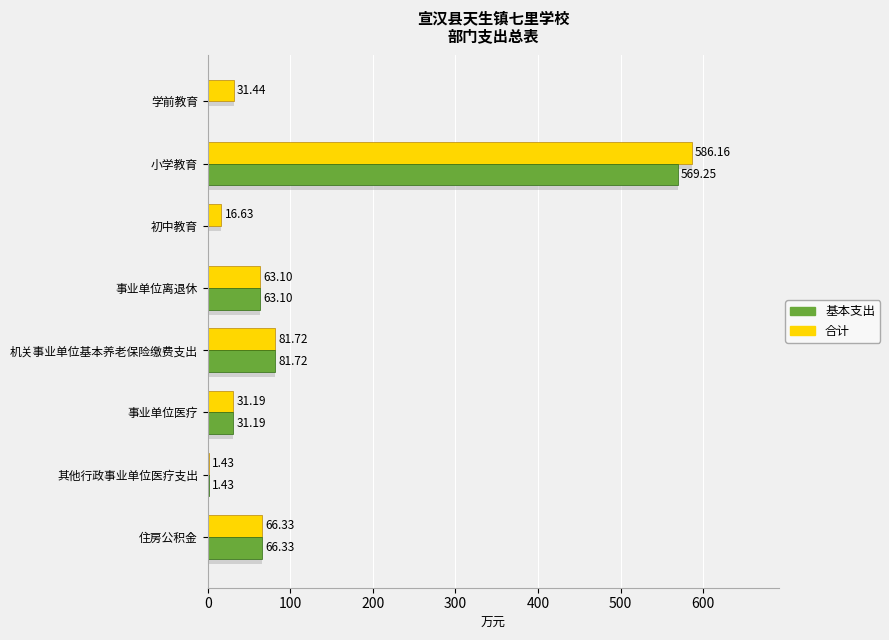

What is the average value of the 基本支出 series?

101.6